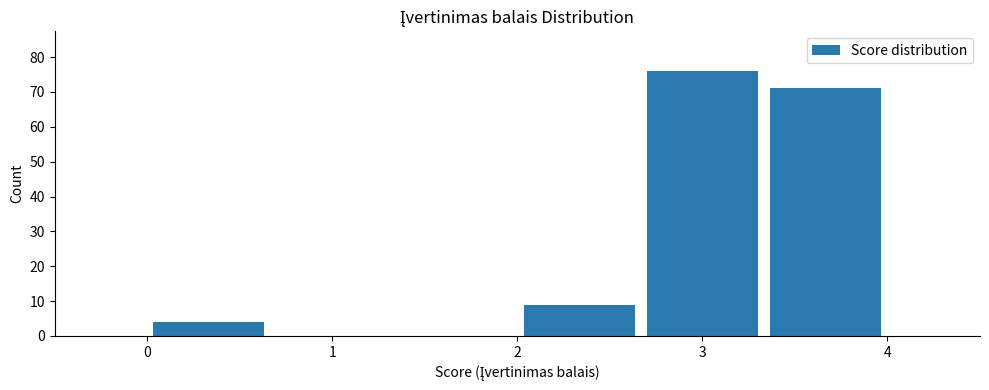

Reading left to right, transcribe this chart: for each bar, give the range it covers on the x-axis and its height. Neither the bar edges nor the heights are printed on the chart, so give them approximately, as read against the axes.

0.0 to 0.7: 4
0.7 to 1.3: 0
1.3 to 2.0: 0
2.0 to 2.7: 9
2.7 to 3.3: 76
3.3 to 4.0: 71